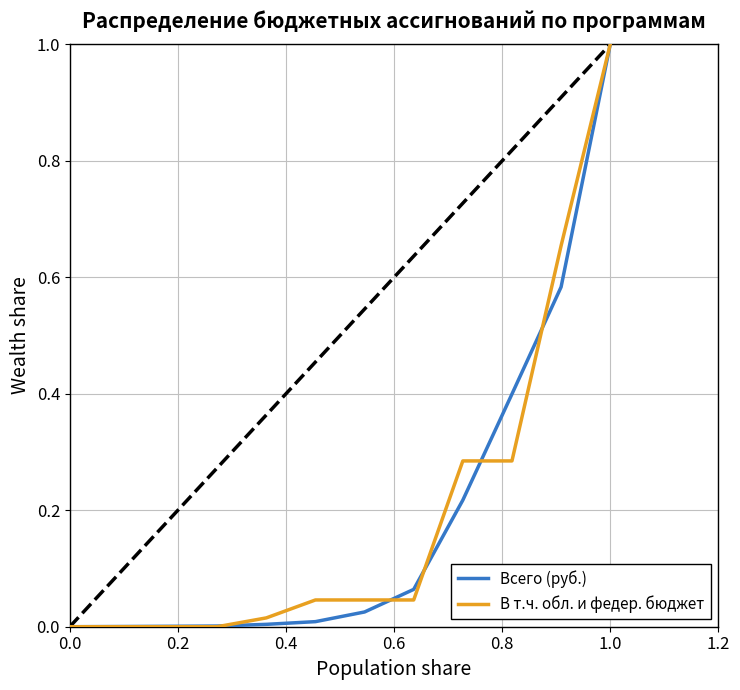

At which category does the chart reach its peak across all series?

1.0